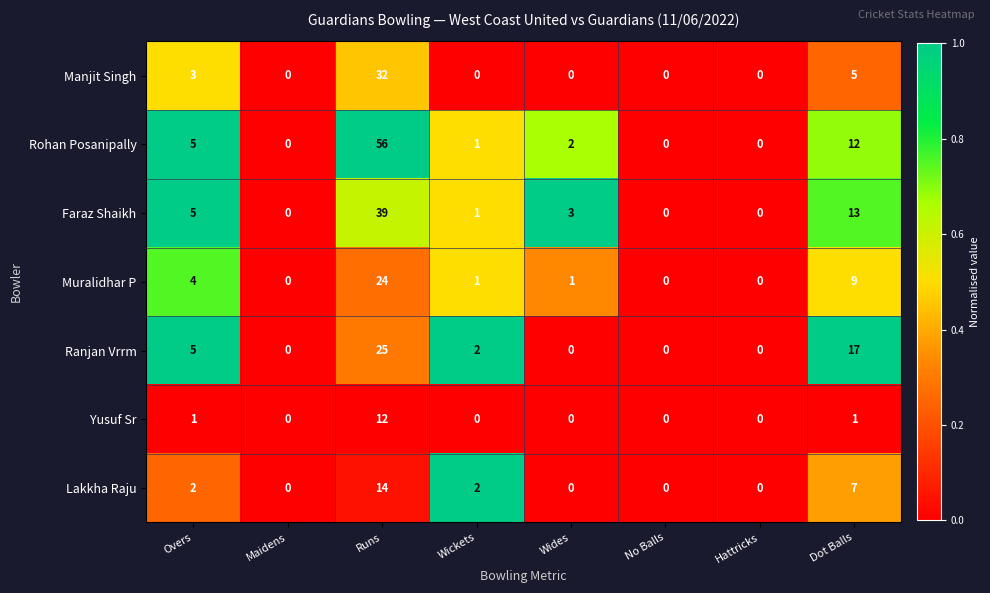

At which category is the sum across all series the highest?

Runs